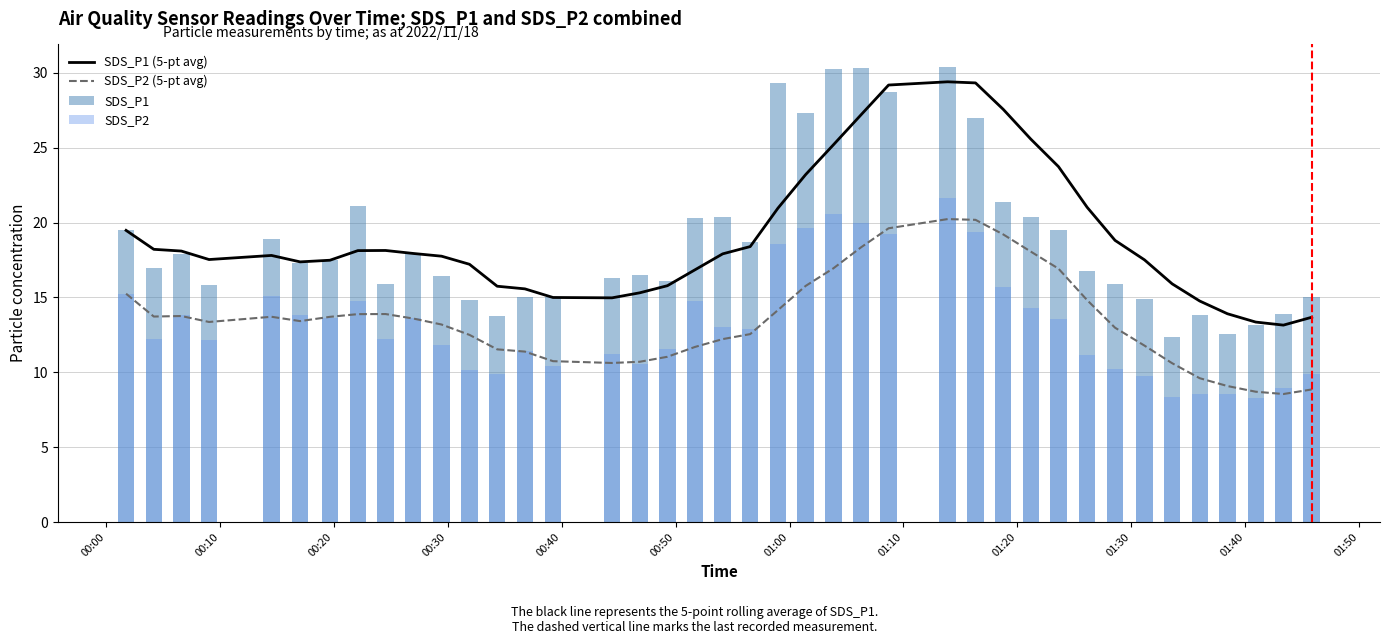

What is the value of the SDS_P2 (5-pt avg) bar at the 24th from the left?

16.9